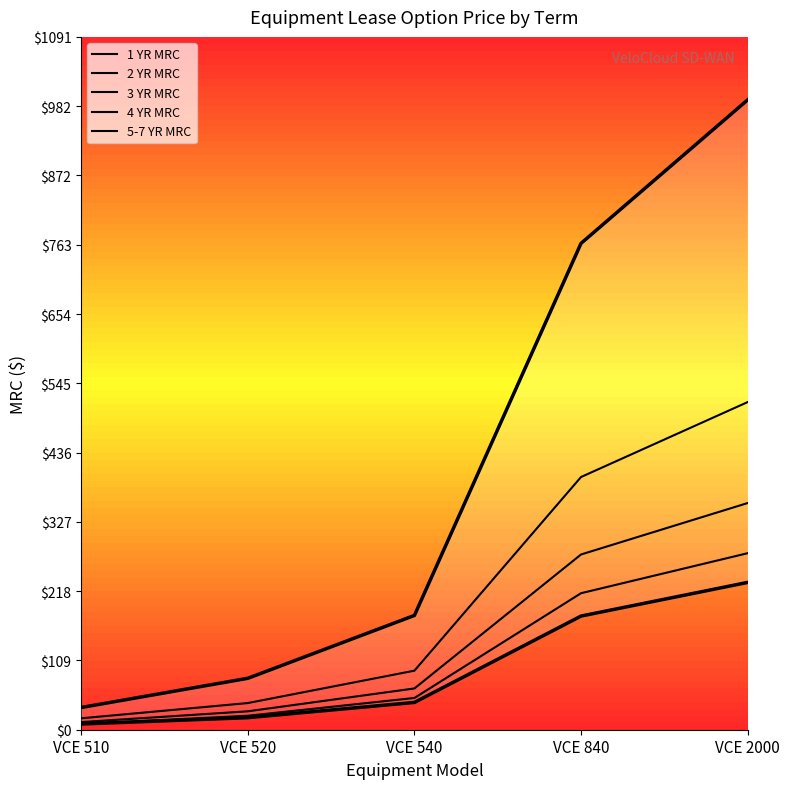

Which series has the largest total across all categories?

1 YR MRC